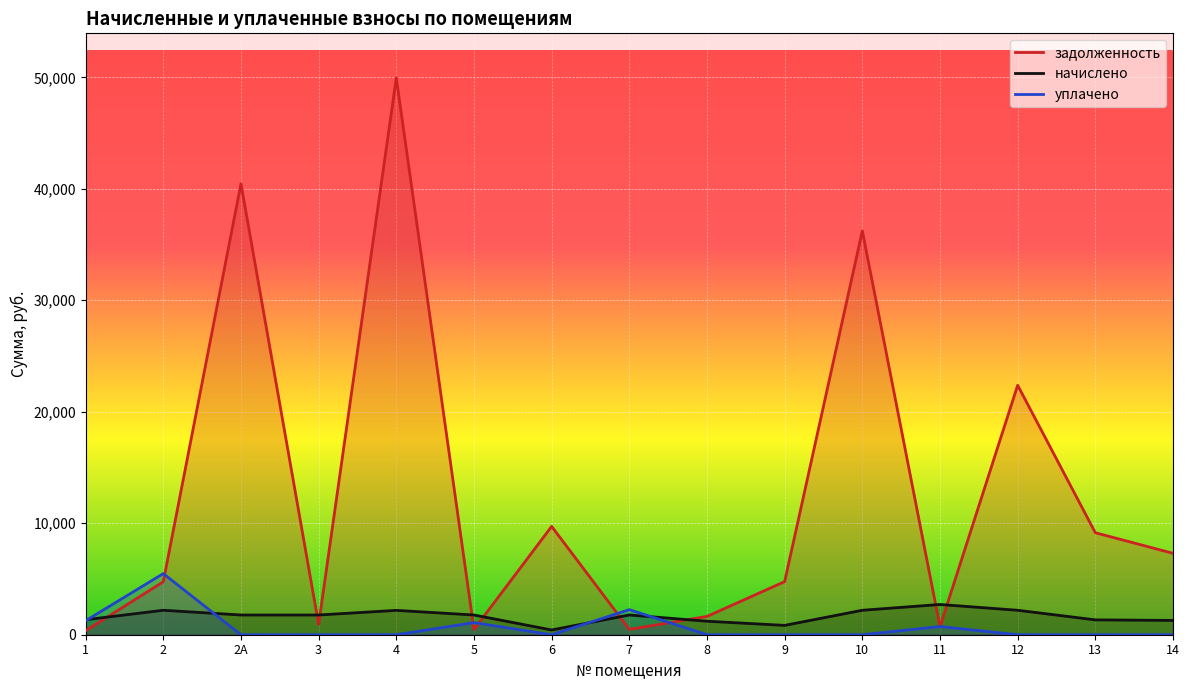

What is the sum of the задолженность values at 6 and 12?

32092.2